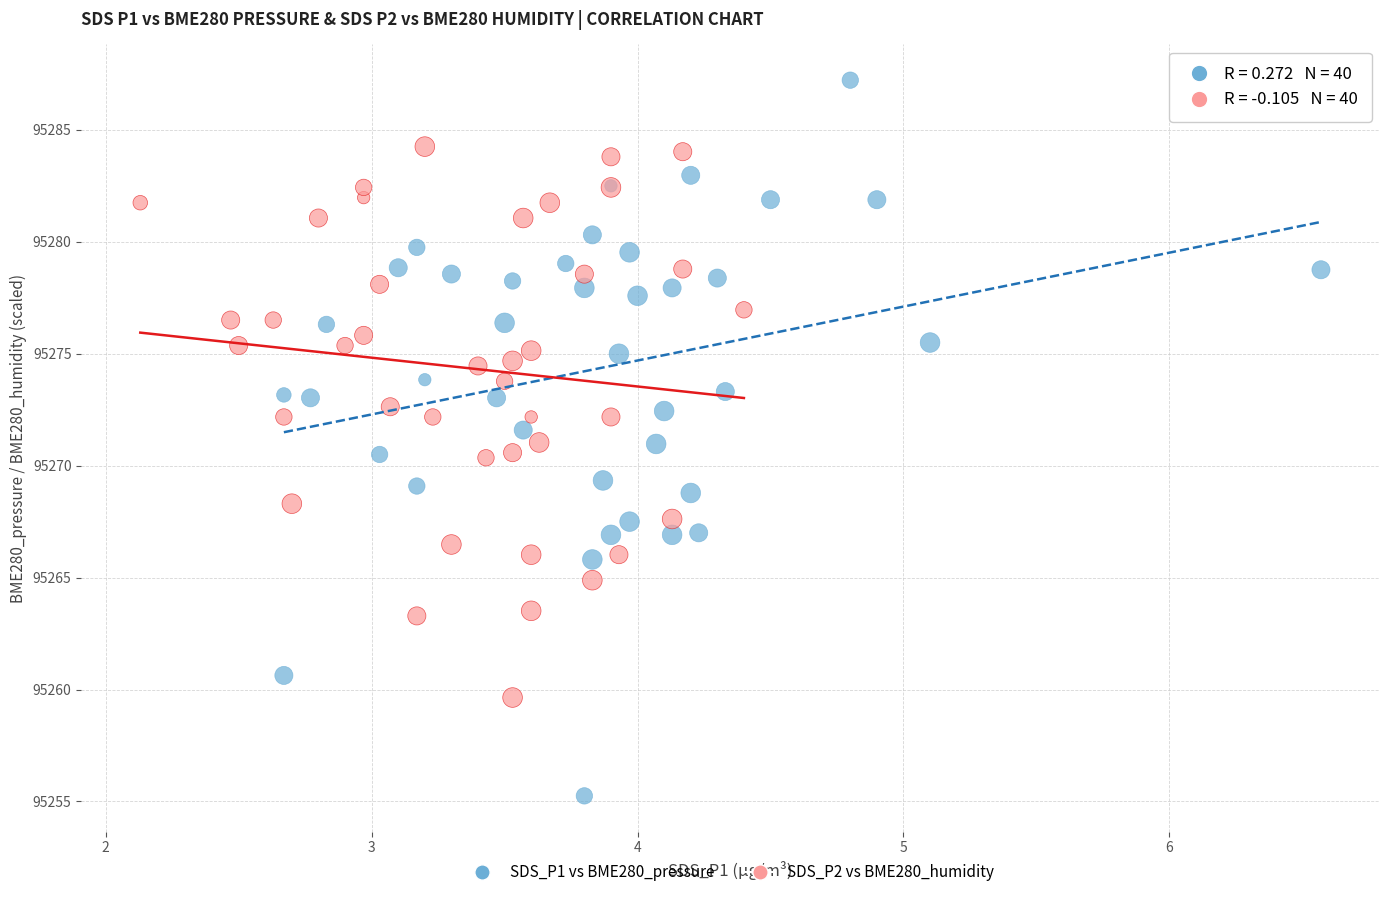

Which series reaches the minimum Y coordinate?

SDS_P1 vs BME280_pressure